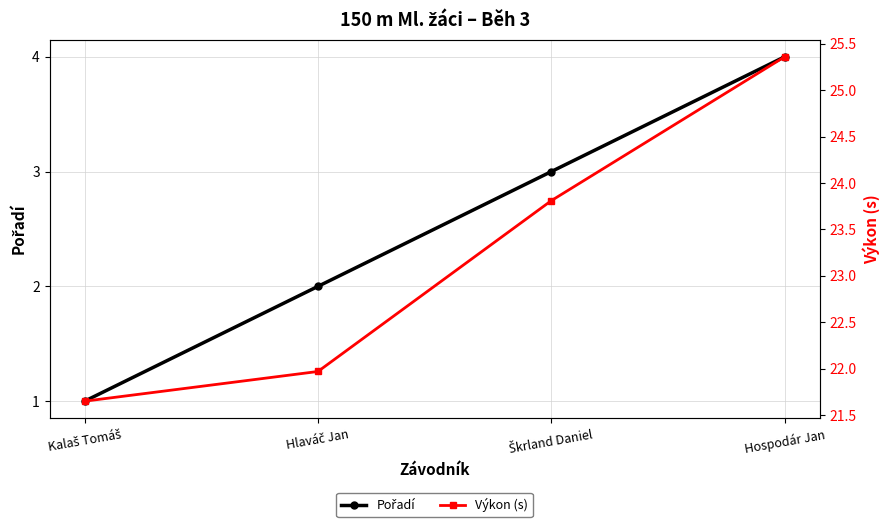

True or false: Výkon (s) has a value of 9.4 at Hospodár Jan.

False